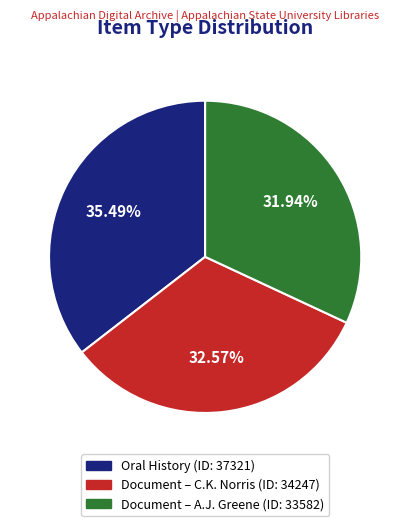

What is the largest slice in the pie chart?

Oral History (ID: 37321)